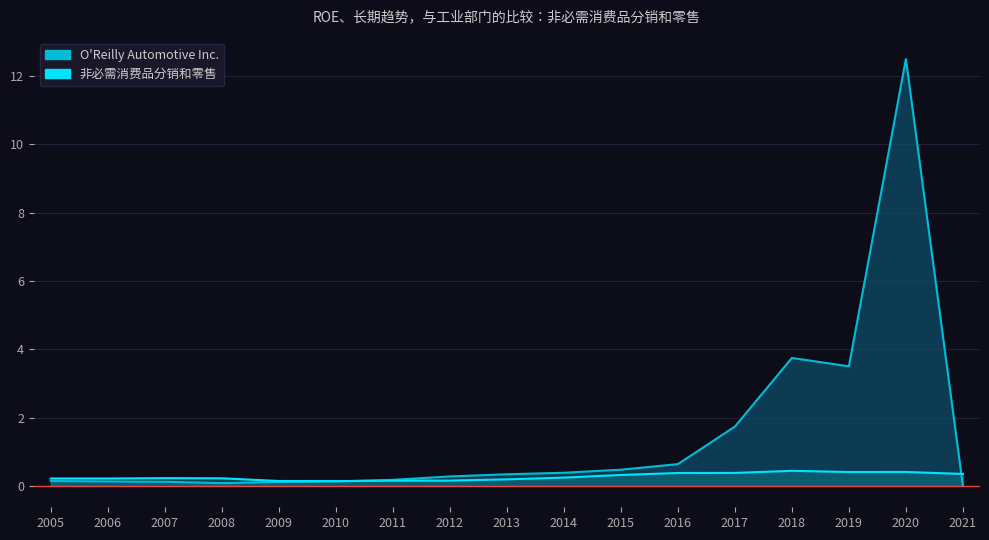

Does the chart display data point markers on the line(s)?

No